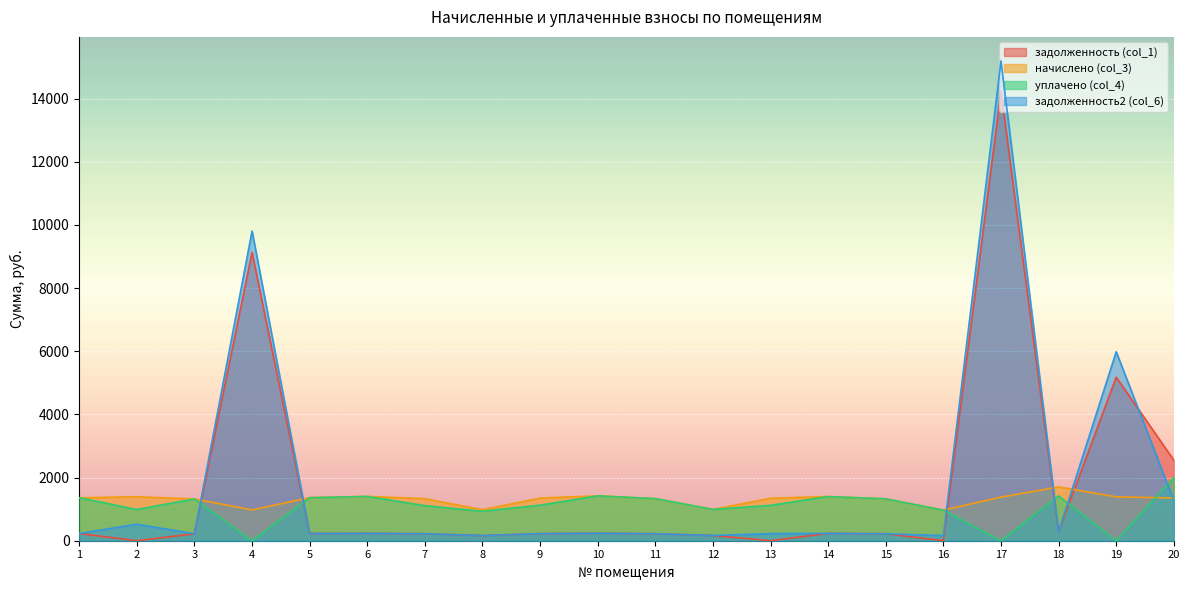

Which has a higher value, 14 or 18?

18